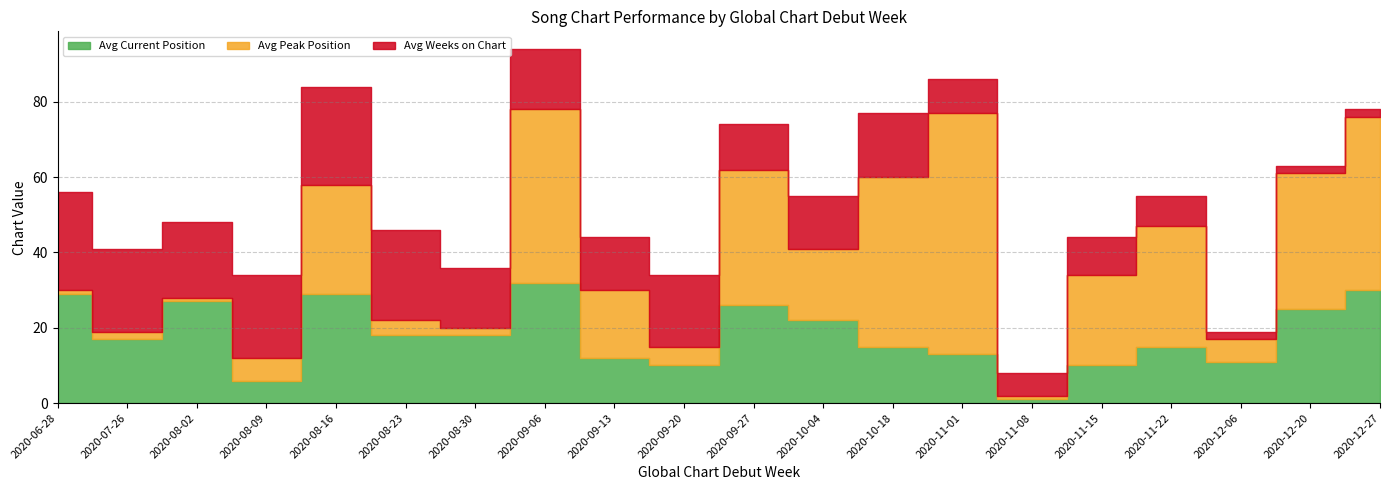

What is the total value across all series at 2020-10-04?

55